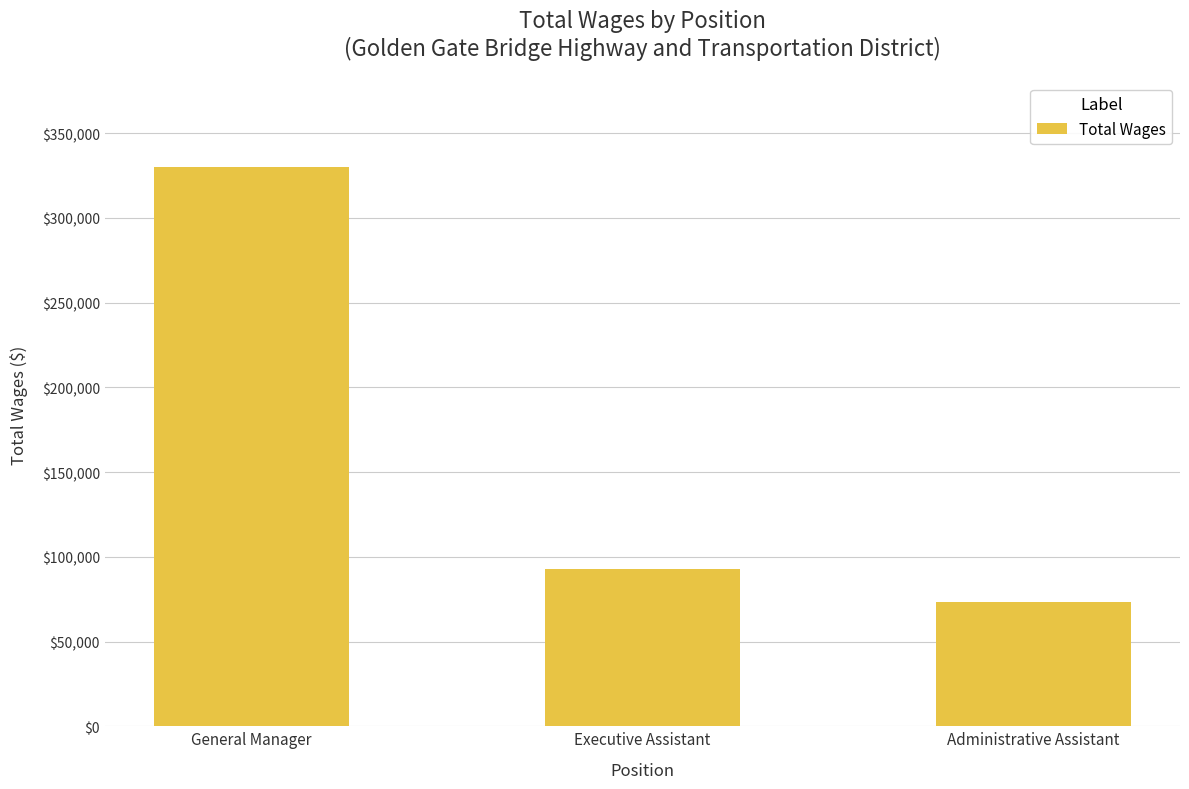

Reading right to left, extract all data points from this chart.

Administrative Assistant=73580	Executive Assistant=92977	General Manager=330288